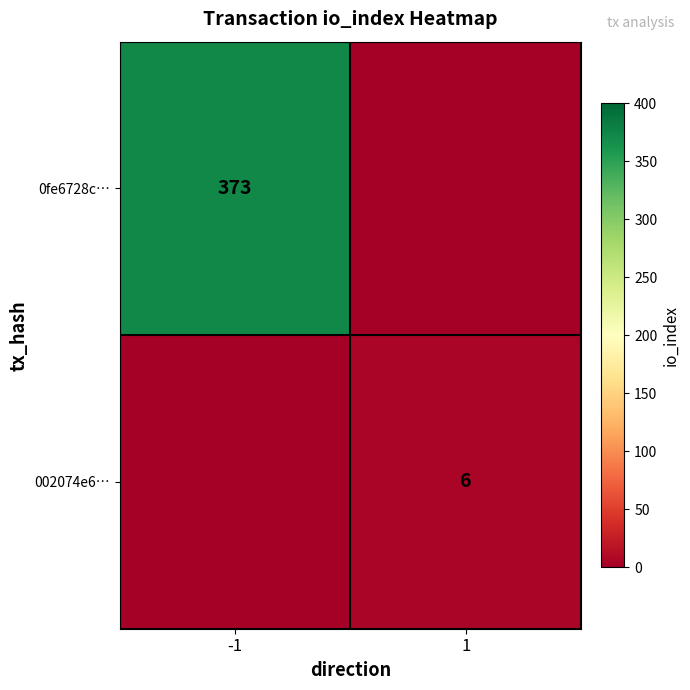

What is the total value across all series at 1?

6